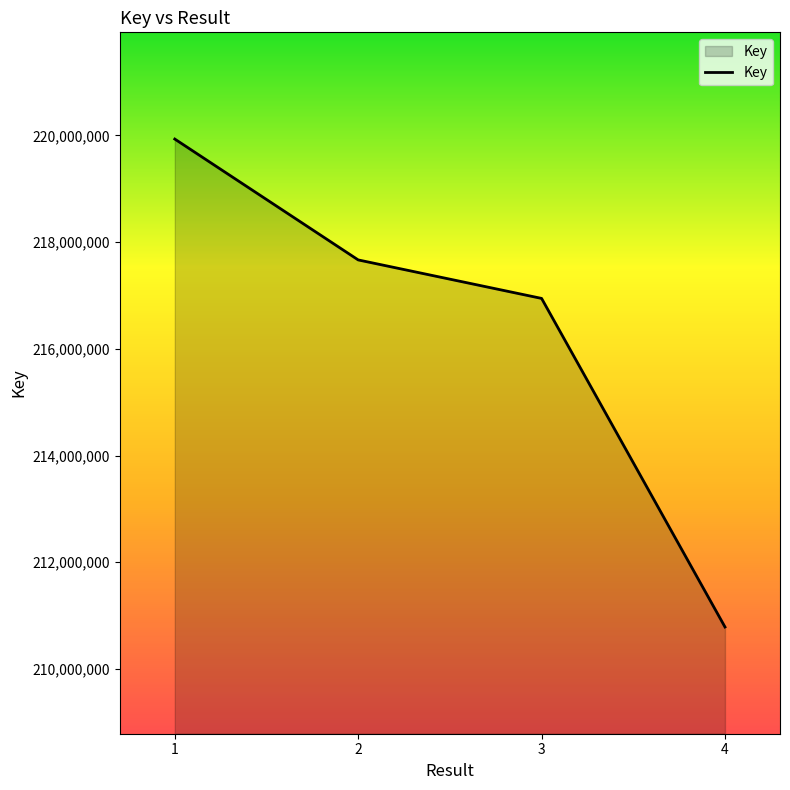

Where does the data first go above 217665717?

1